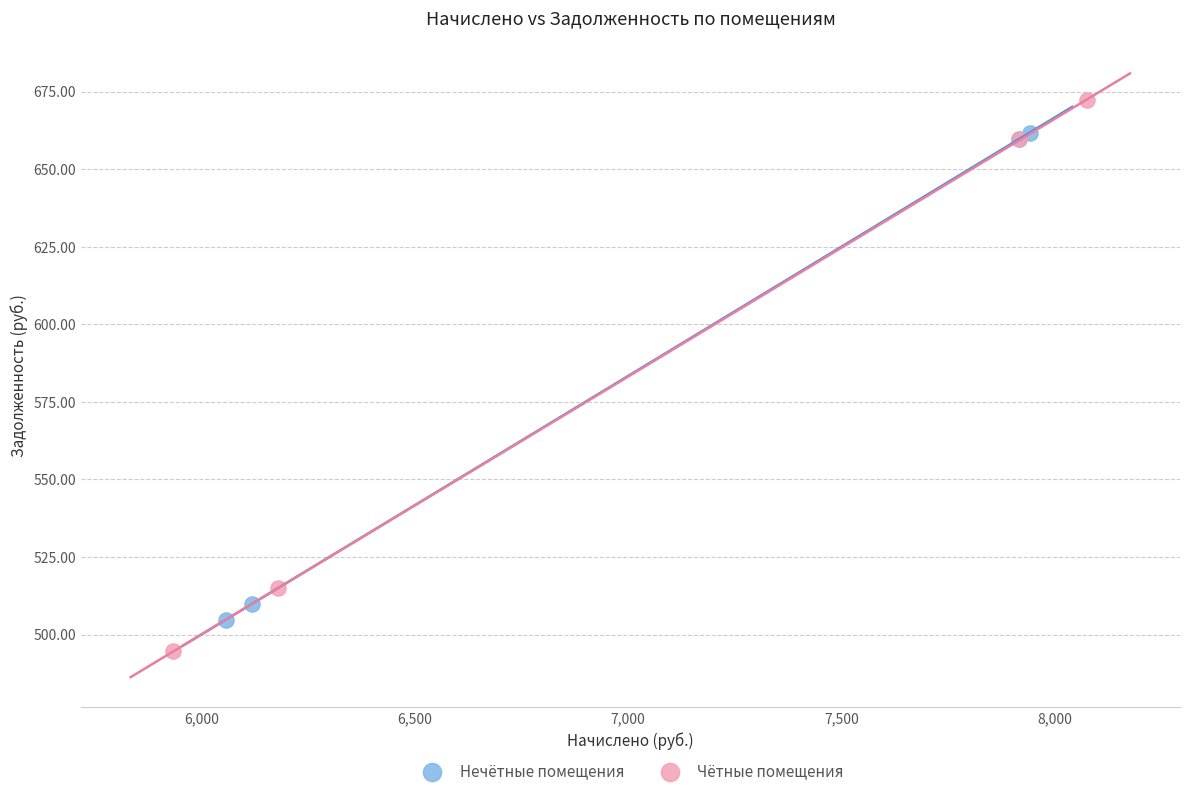

Which series contains the highest Y value?

Чётные помещения